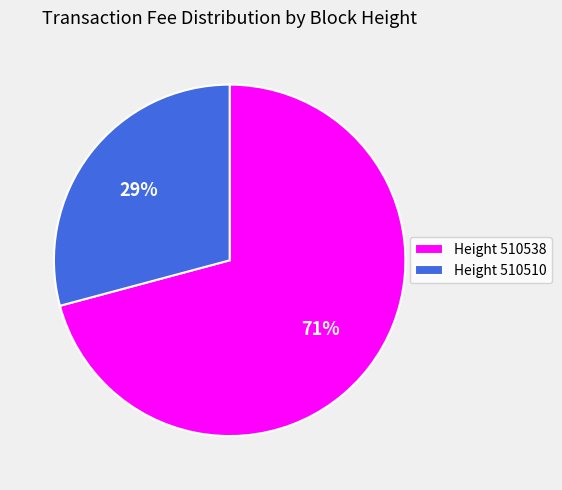

To the nearest percent, what is the difference between the largest and smallest slice percentages?

42%